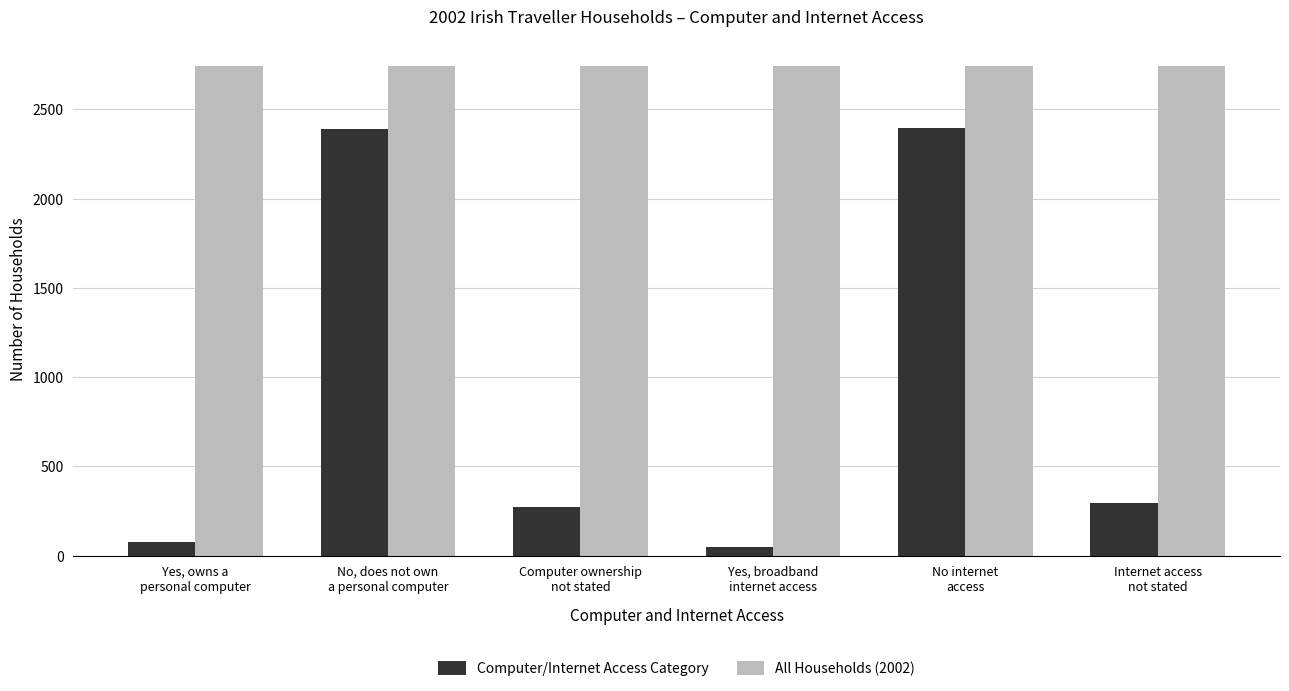

Is the value of Computer/Internet Access Category at Yes, broadband
internet access greater than the value of All Households (2002) at No, does not own
a personal computer?

No